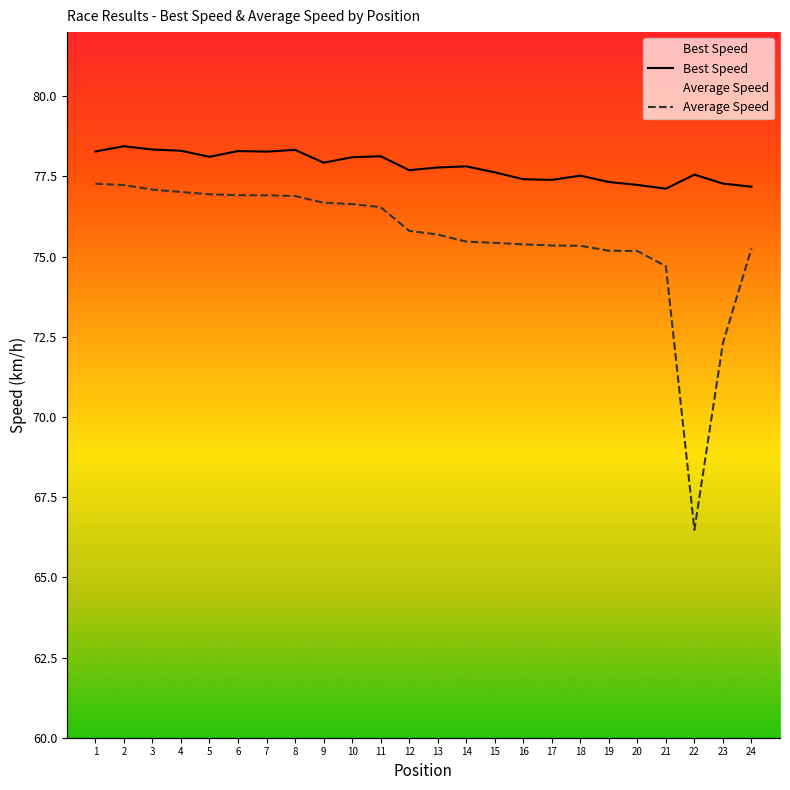

True or false: Best Speed and Average Speed cross at least once.

False